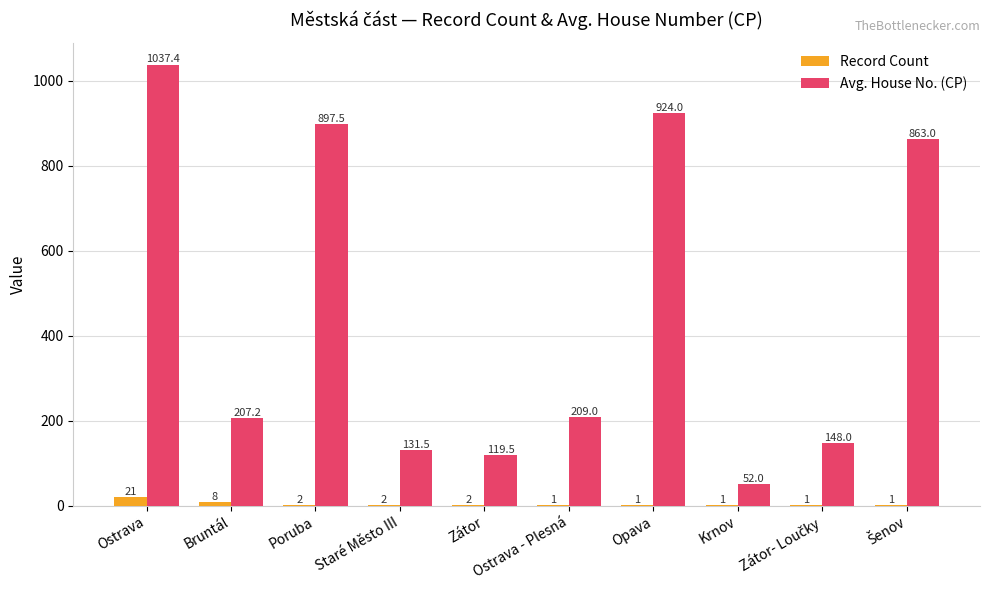

What is the sum of all Record Count values?

40.0